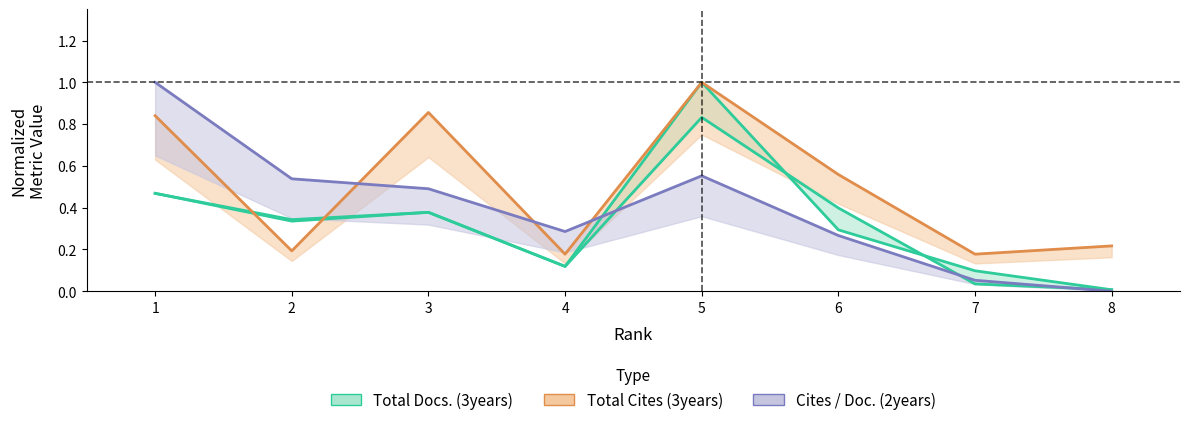

True or false: Cites / Doc. (2years) and Total Cites (3years) cross at least once.

True